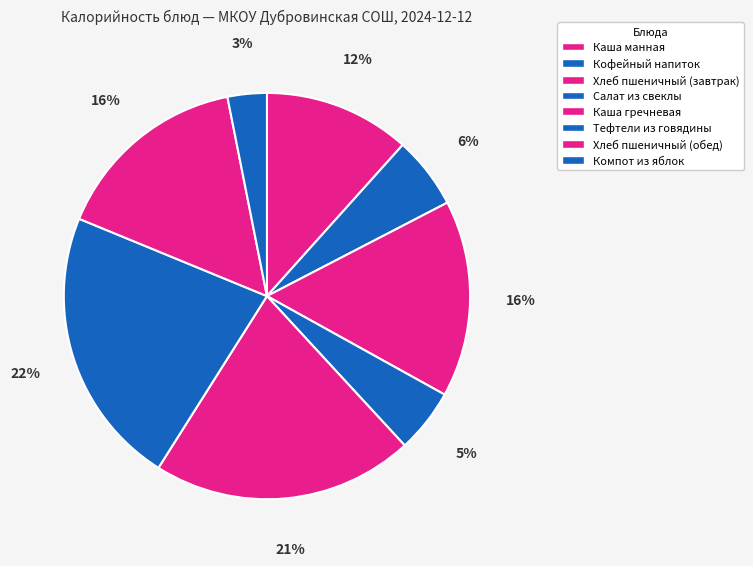

To the nearest percent, what is the difference between the largest and smallest slice percentages?

19%